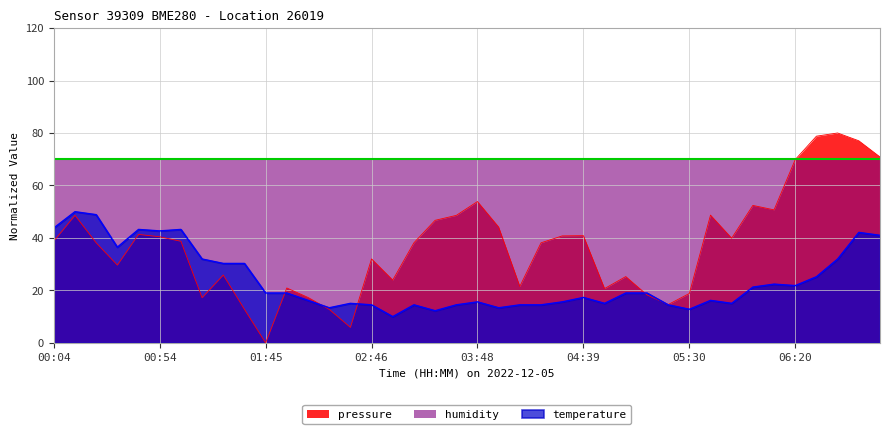

Between 00:14 and 03:48, which series saw the biggest shift?

temperature